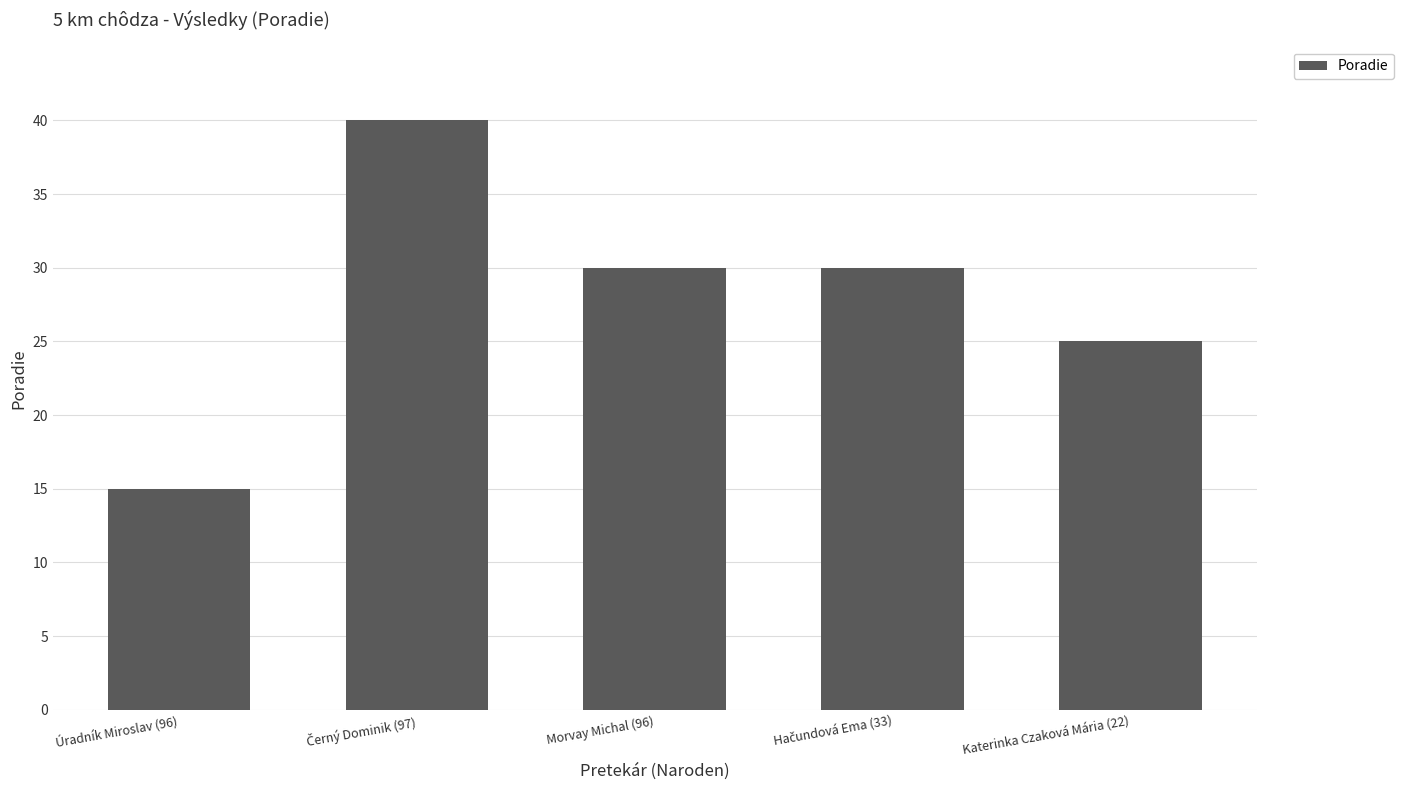

What is the label of the 3rd bar from the left?

Morvay Michal (96)